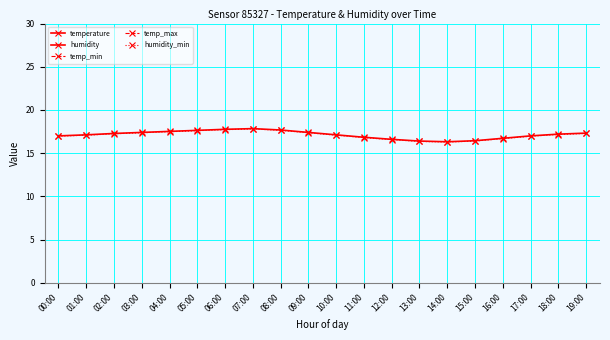

What are all the series names shown in the legend?

temperature, humidity, temp_min, temp_max, humidity_min